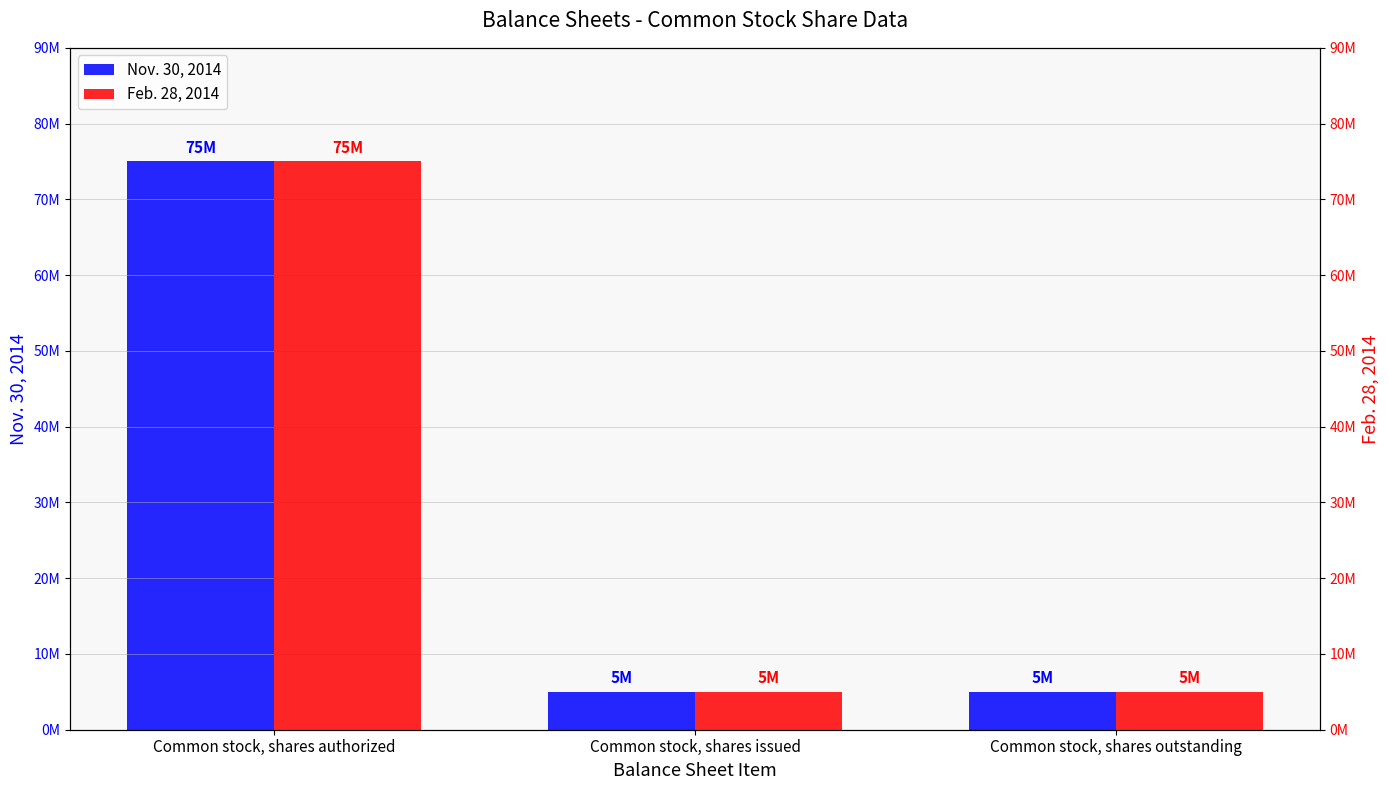

What position from the left is Common stock, shares authorized?

1